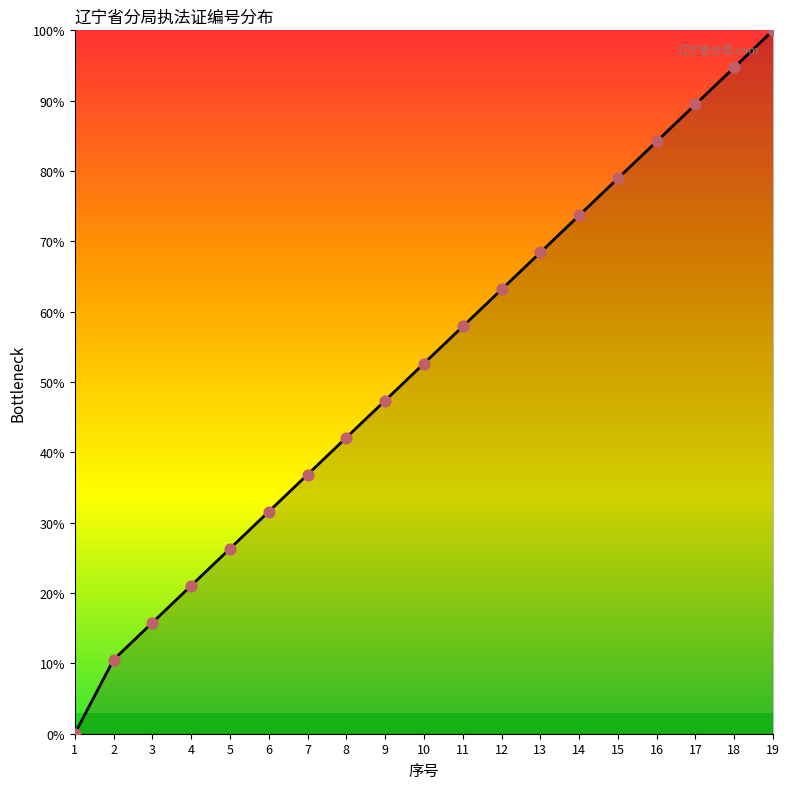

Which has a higher value, 13 or 18?

18